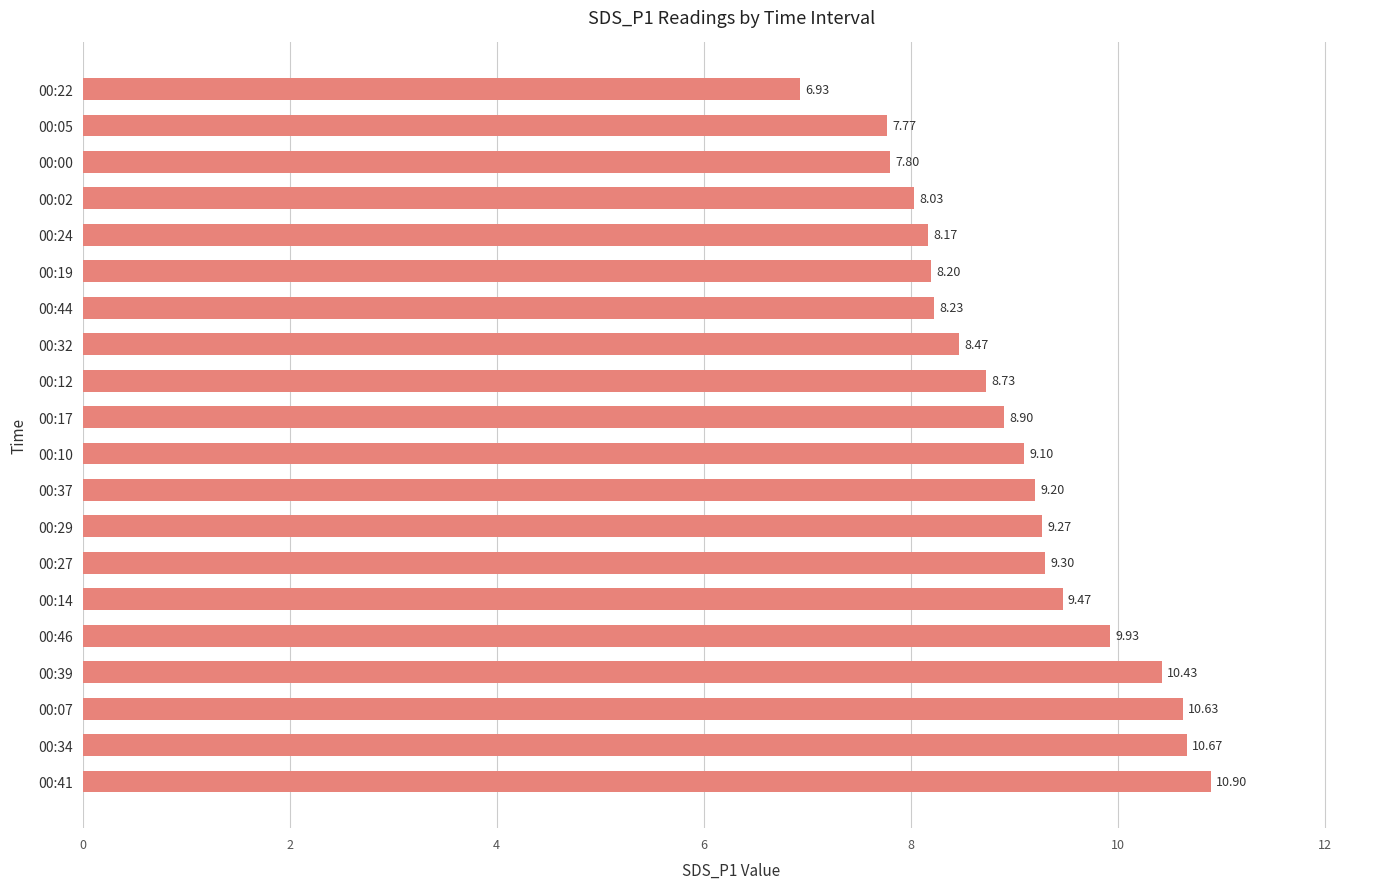

List the labels in order of value, largest first.

00:41, 00:34, 00:07, 00:39, 00:46, 00:14, 00:27, 00:29, 00:37, 00:10, 00:17, 00:12, 00:32, 00:44, 00:19, 00:24, 00:02, 00:00, 00:05, 00:22